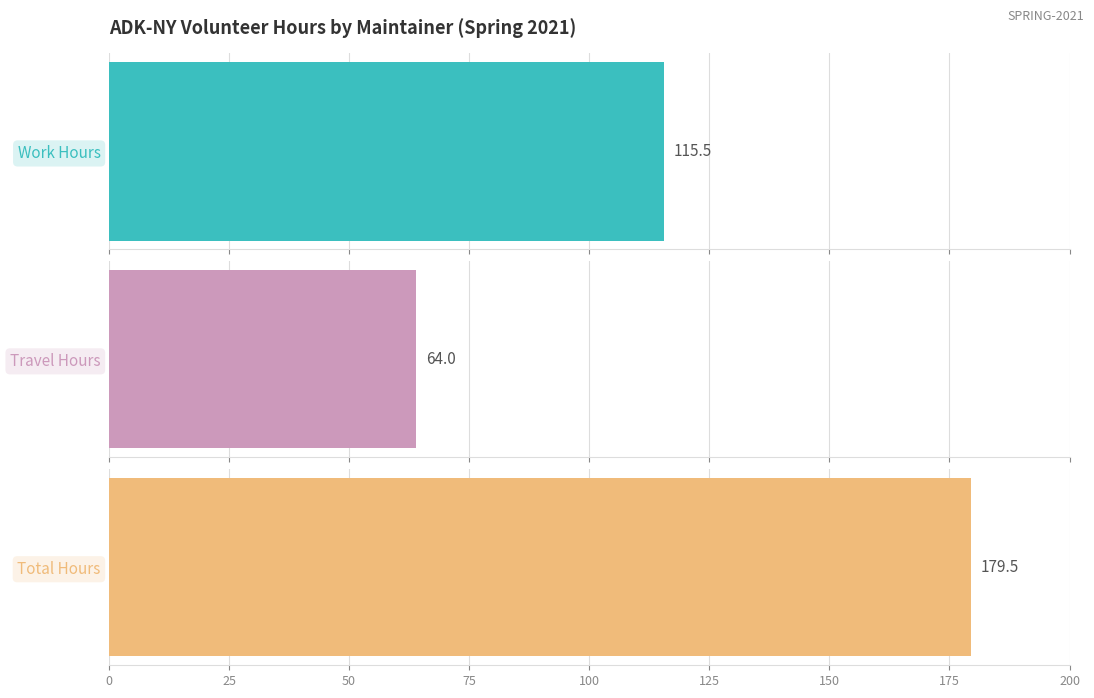

Is the value of Total Hours at Glen Nison greater than the value of Travel Hours at Noel Schulz?

Yes